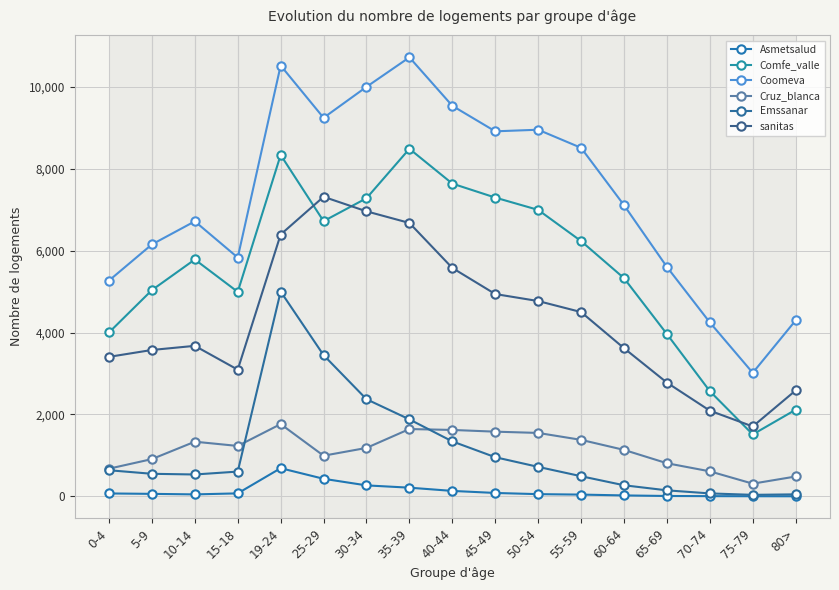

What is the sum of all sanitas values?

73658